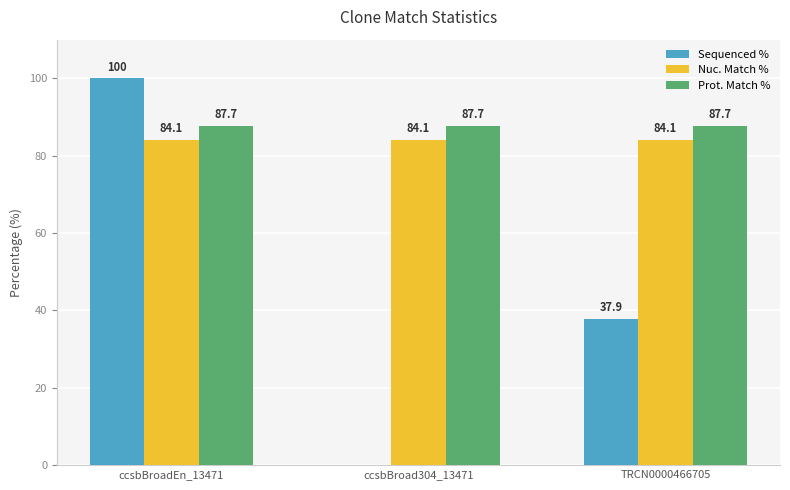

Where does the Sequenced % series first go above 37?

ccsbBroadEn_13471